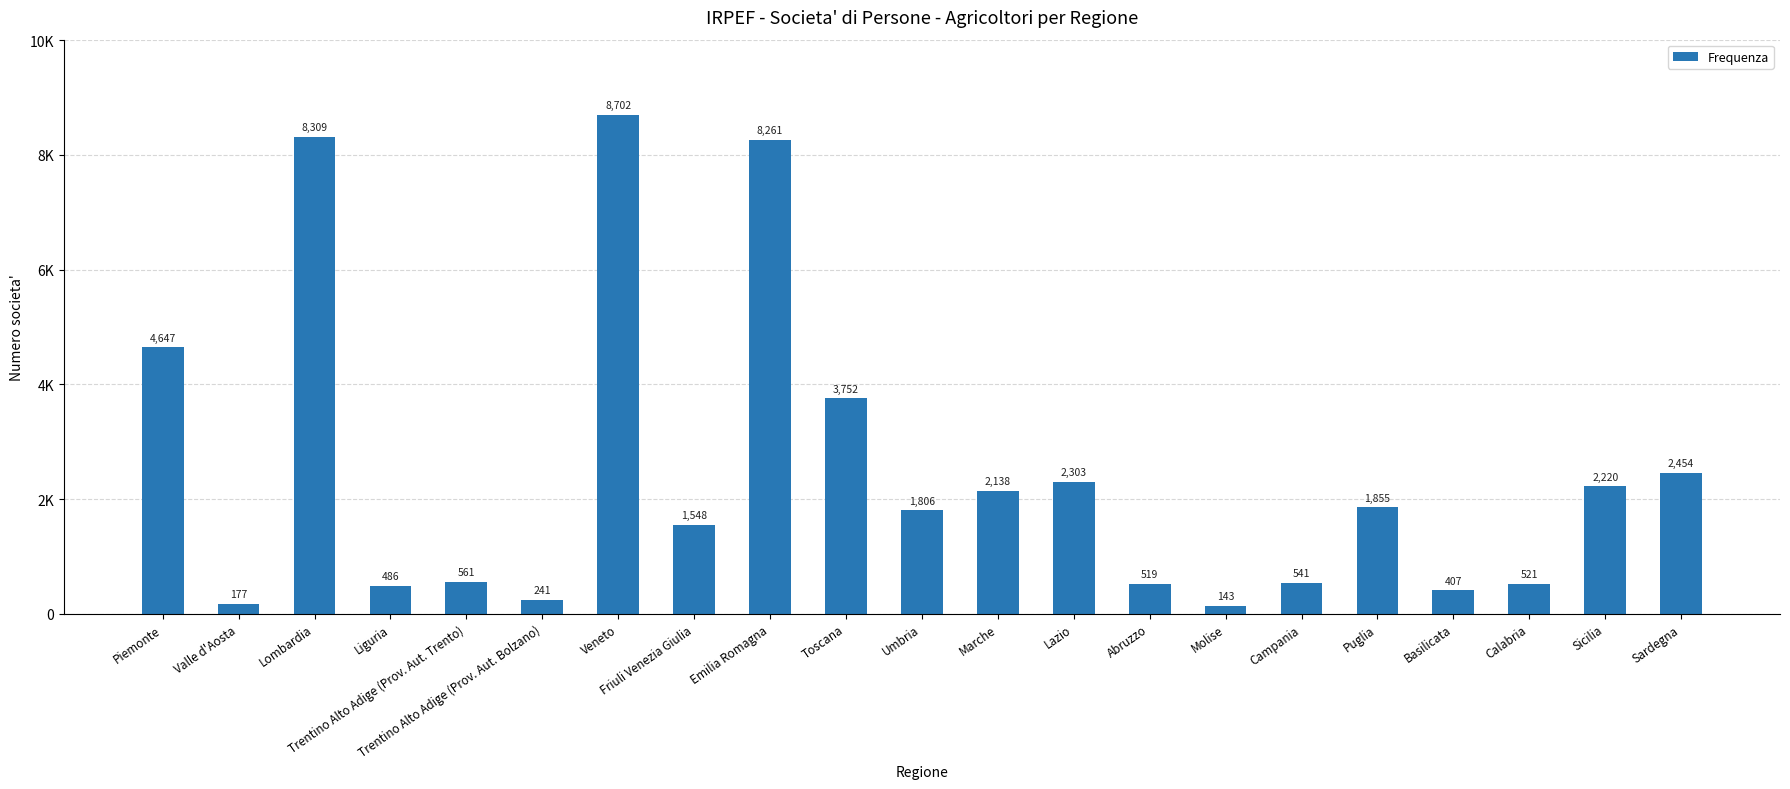

Does the chart contain any negative values?

No